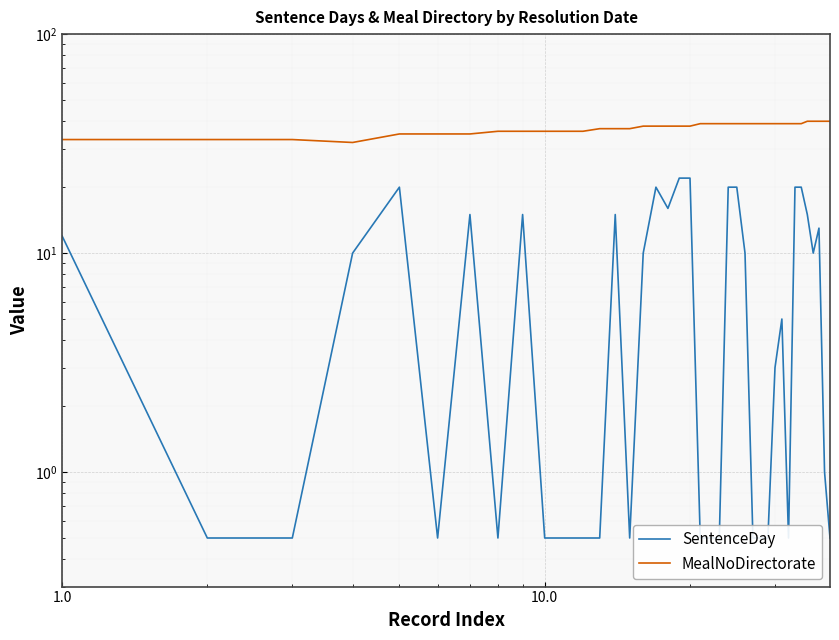

True or false: MealNoDirectorate and SentenceDay intersect in this chart.

False